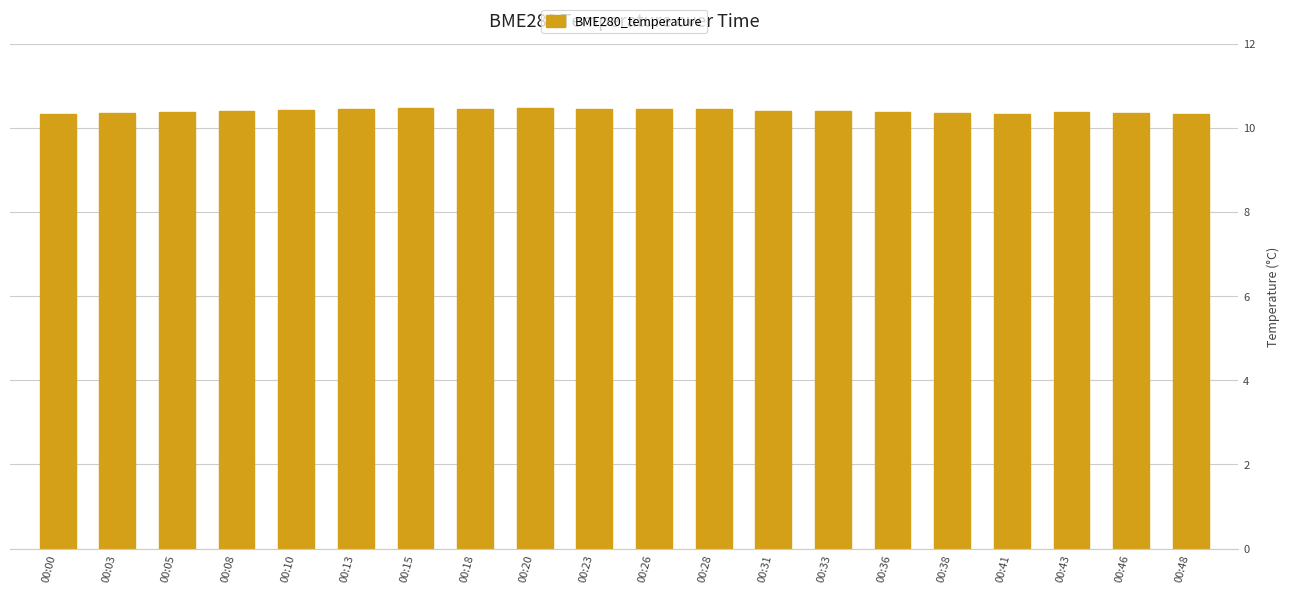

What is the average value?

10.4